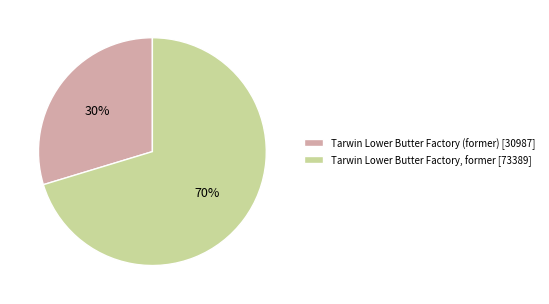

To the nearest percent, what portion does Tarwin Lower Butter Factory (former) represent?

30%